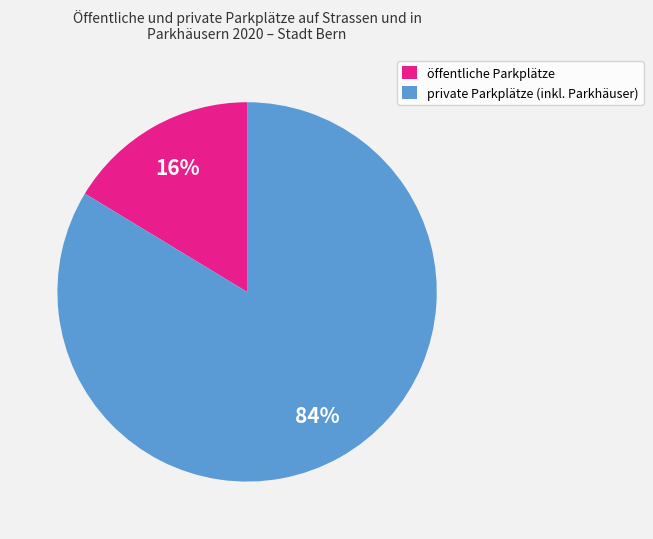

Is it true that private Parkplätze (inkl. Parkhäuser) is 77% of the pie?

False